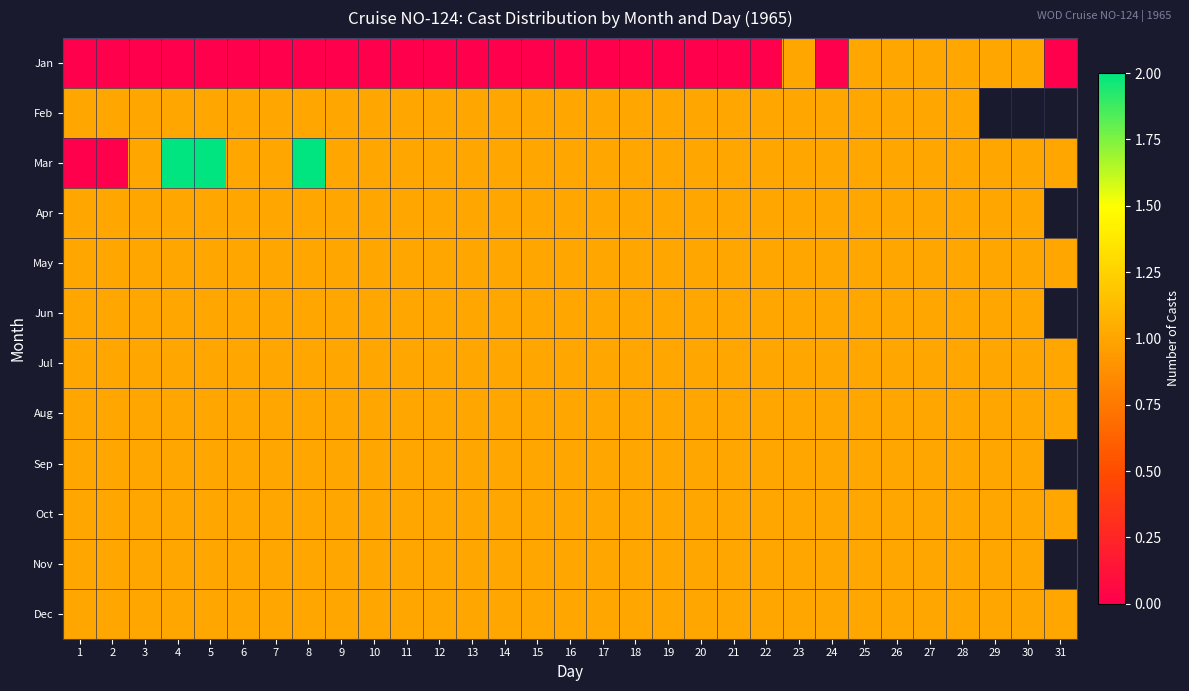

Is it true that Oct equals 1.0 at 6?

True